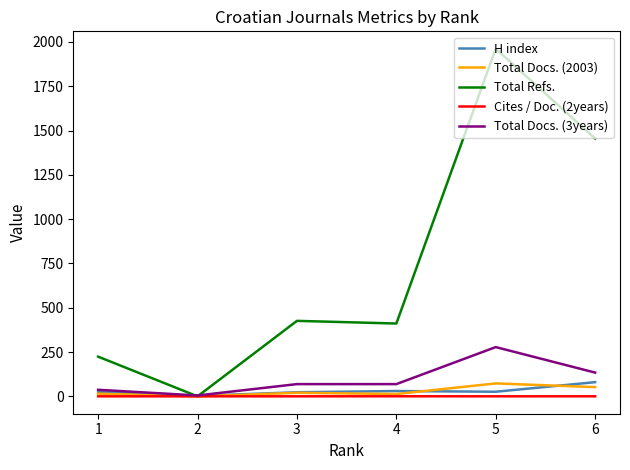

True or false: Cites / Doc. (2years) has a value of 0.2 at 5.

True